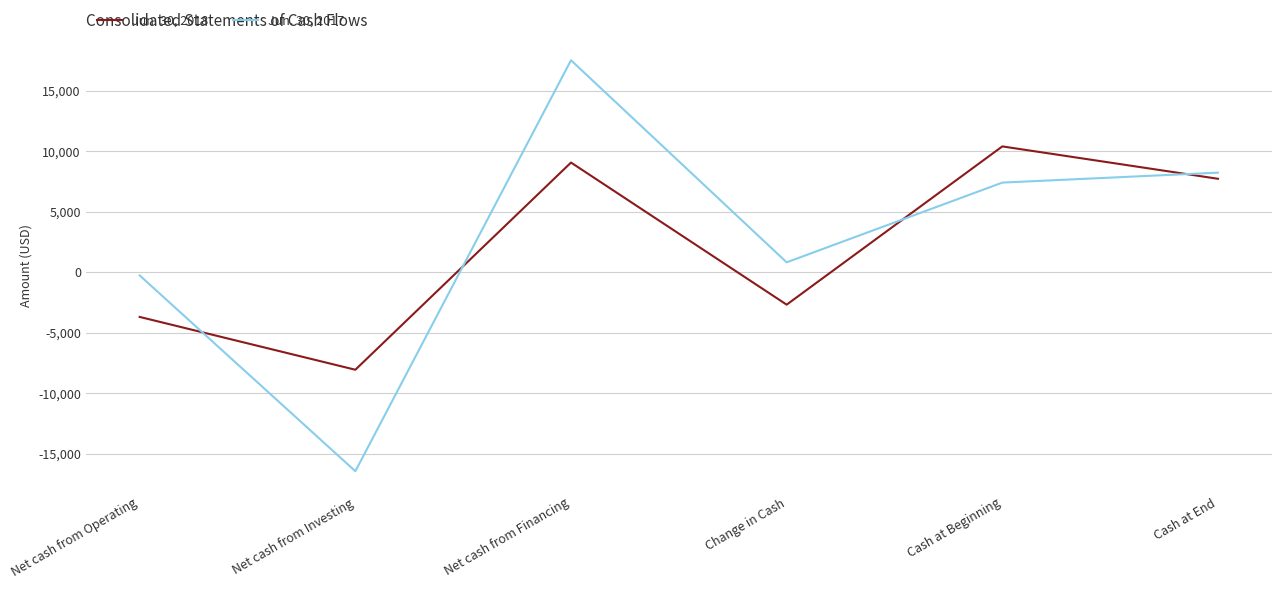

What is the difference between the second highest and second lowest values in the Jun. 30, 2017 series?

8489